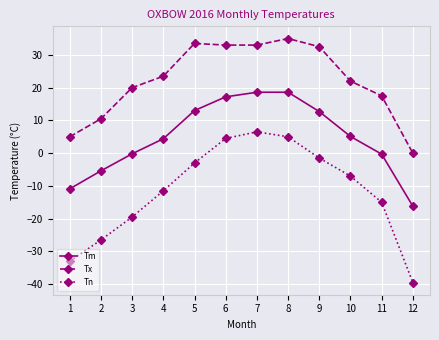

What is the difference between the maximum and minimum values in the Tm series?

34.8